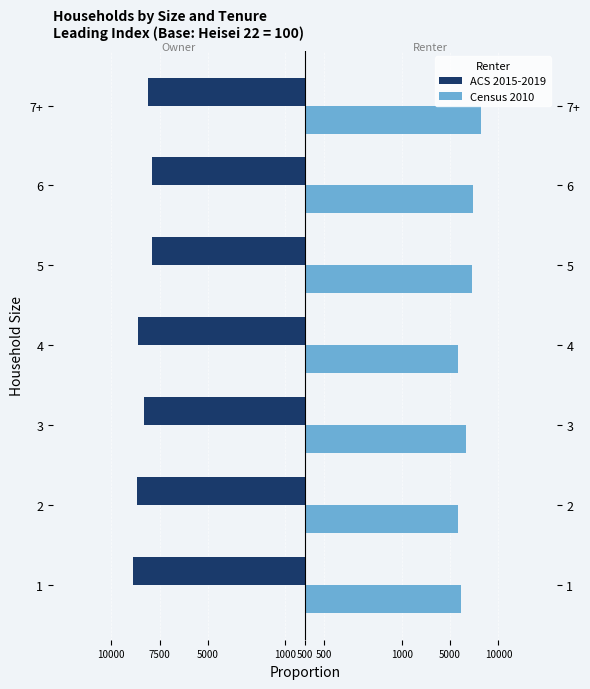

At how many categories does at least one series exceed -42?

7